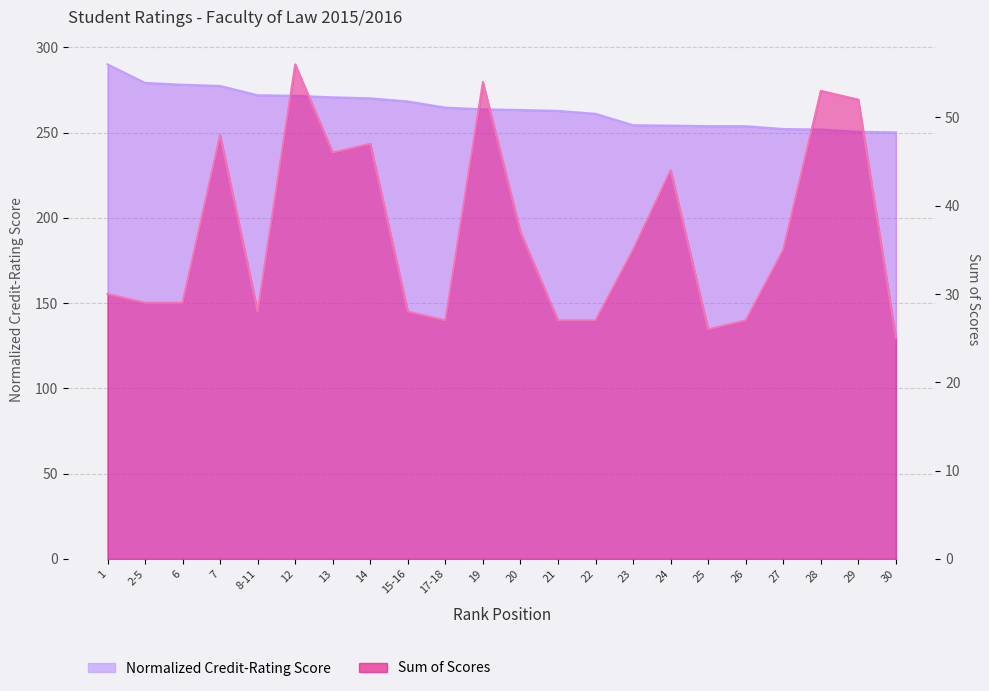

Rank the series by their maximum value, from lowest to highest.

Sum of Scores, Normalized Credit-Rating Score